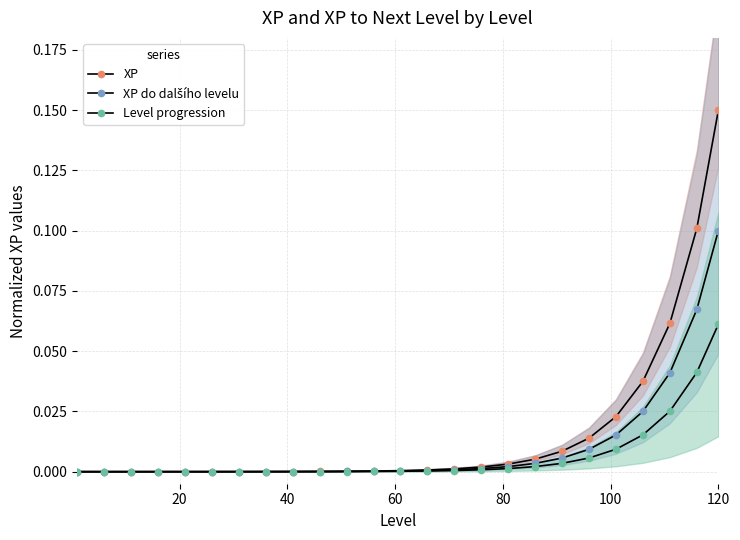

At how many categories does at least one series exceed 0?

25